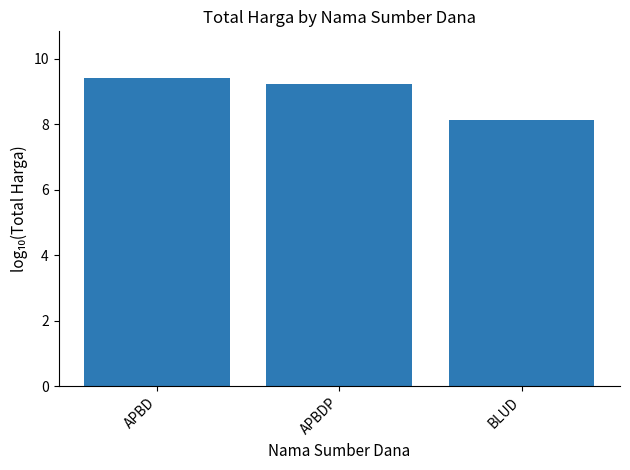

Rank the categories by value from lowest to highest.

BLUD, APBDP, APBD